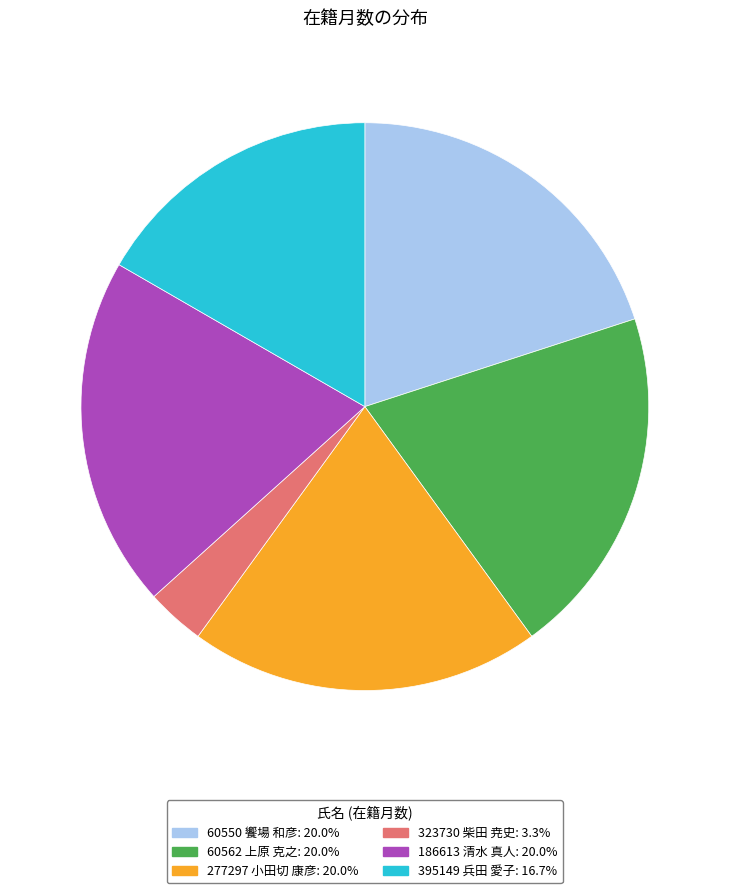

Does 277297 小田切 康彦: 20.0% represent more than half of the total?

No